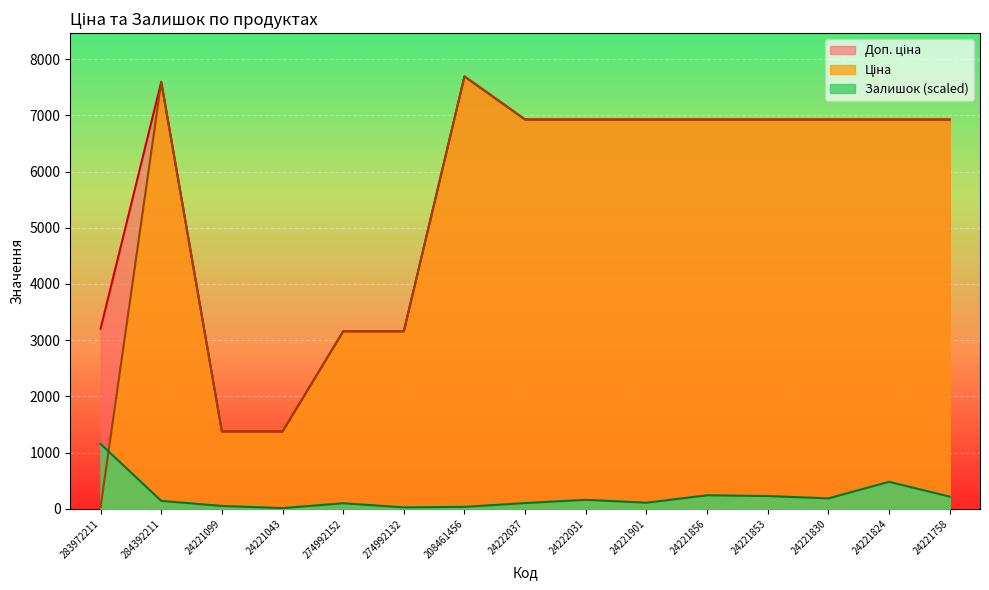

Reading left to right, extract all data points from this chart.

Ціна: 32.0	7596.5	1375.4	1375.4	3157.9	3157.9	7693.1	6925.7	6925.7	6925.7	6925.7	6925.7	6925.7	6925.7	6925.7
Доп. ціна: 3205.0	7596.5	1375.0	1375.0	3158.0	3158.0	7693.1	6925.7	6925.7	6925.7	6925.7	6925.7	6925.7	6925.7	6925.7
Залишок: 1154.0	141.0	51.3	12.8	99.4	25.6	35.3	102.6	160.3	109.0	240.4	227.6	185.9	480.8	218.0